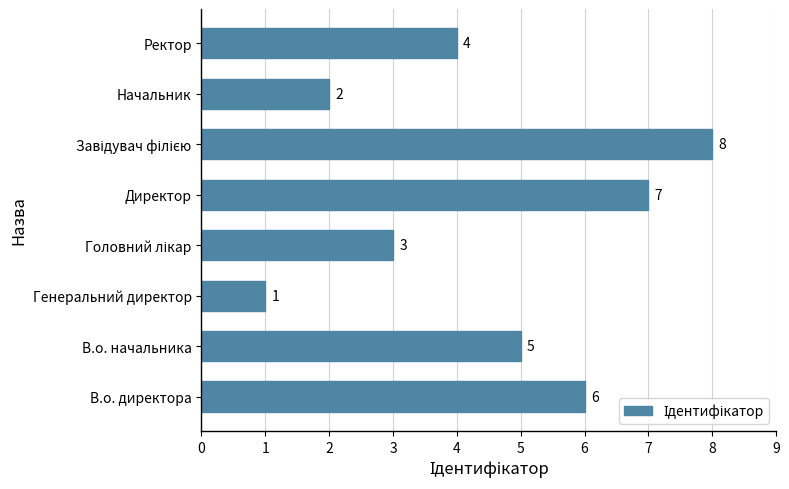

Reading top to bottom, what are all the values shown in this chart?

4	2	8	7	3	1	5	6